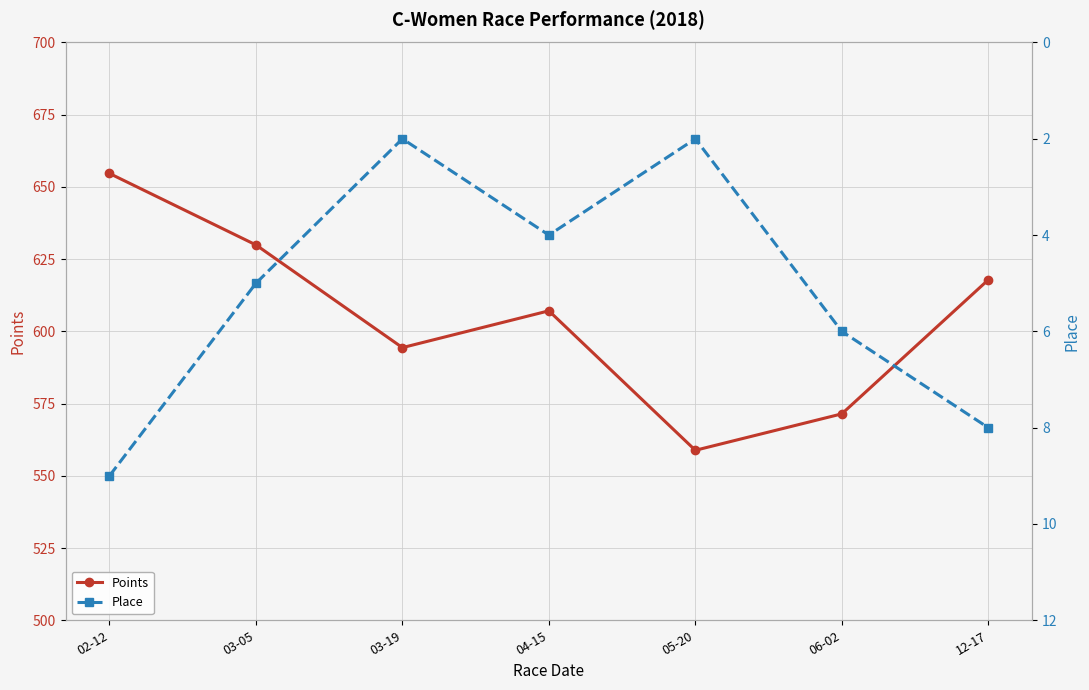

Reading left to right, extract all data points from this chart.

Points: 654.7	629.9	594.4	607.1	558.8	571.5	617.9
Place: 9.0	5.0	2.0	4.0	2.0	6.0	8.0